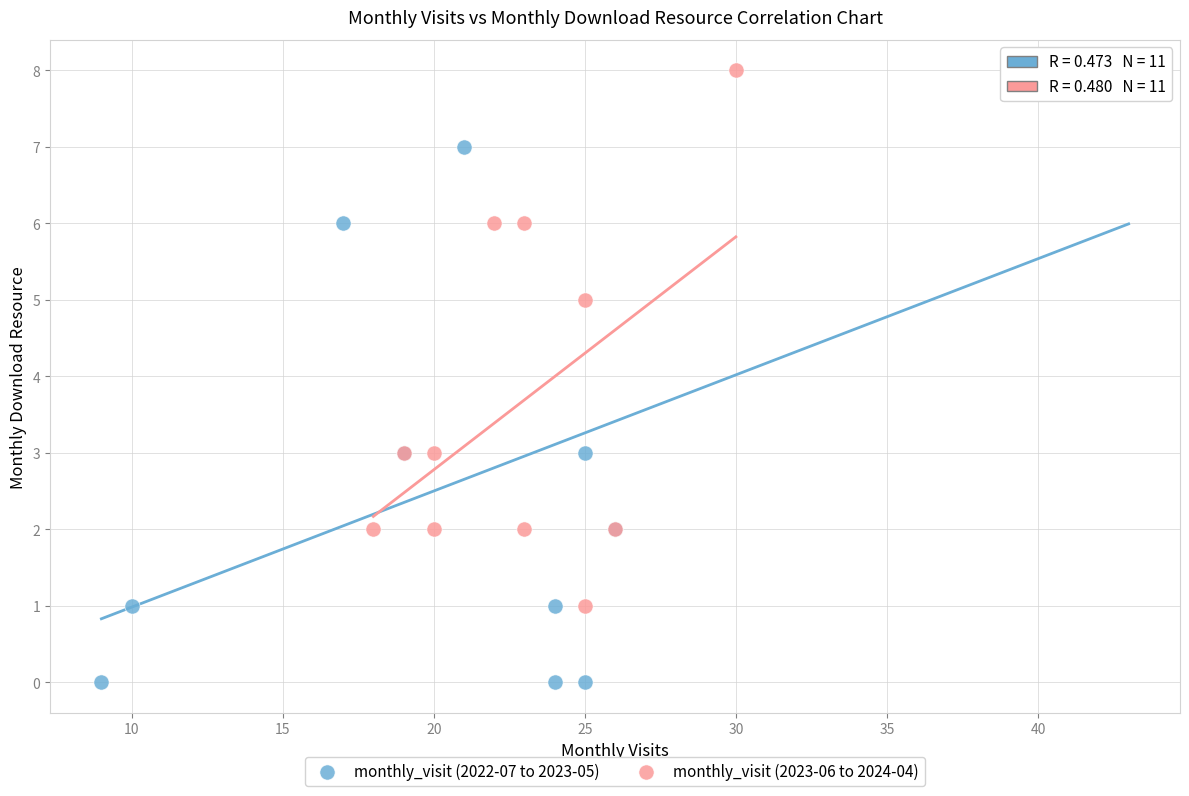

Which series reaches the minimum Y coordinate?

monthly_visit (2022-07 to 2023-05)